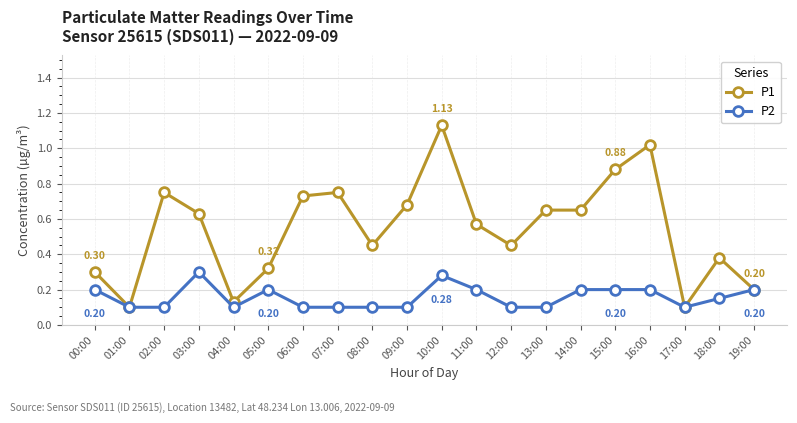

What is the label of the 7th point from the right?

13:00